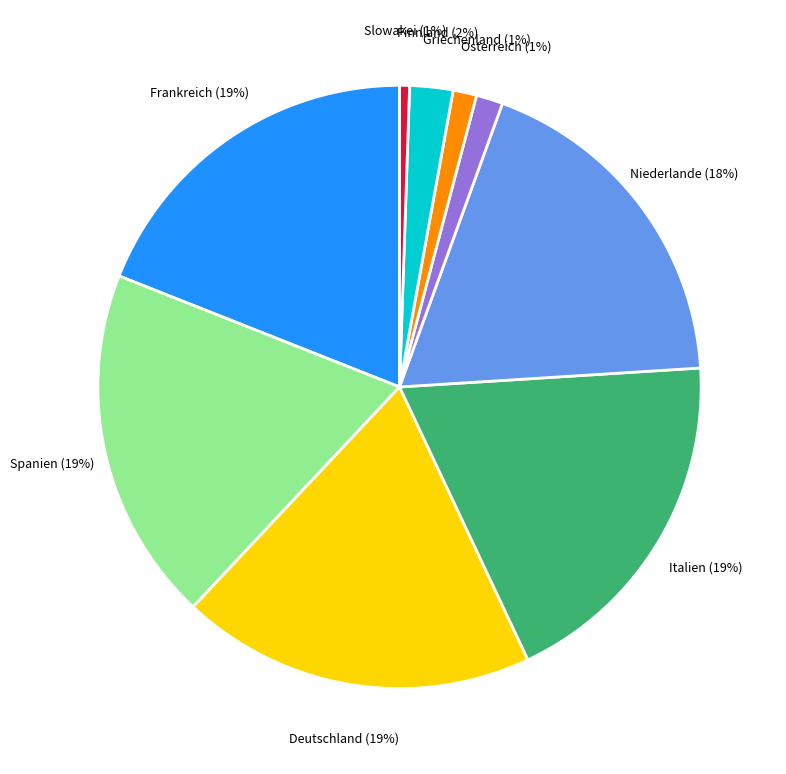

Count the number of slices in the pie.

9